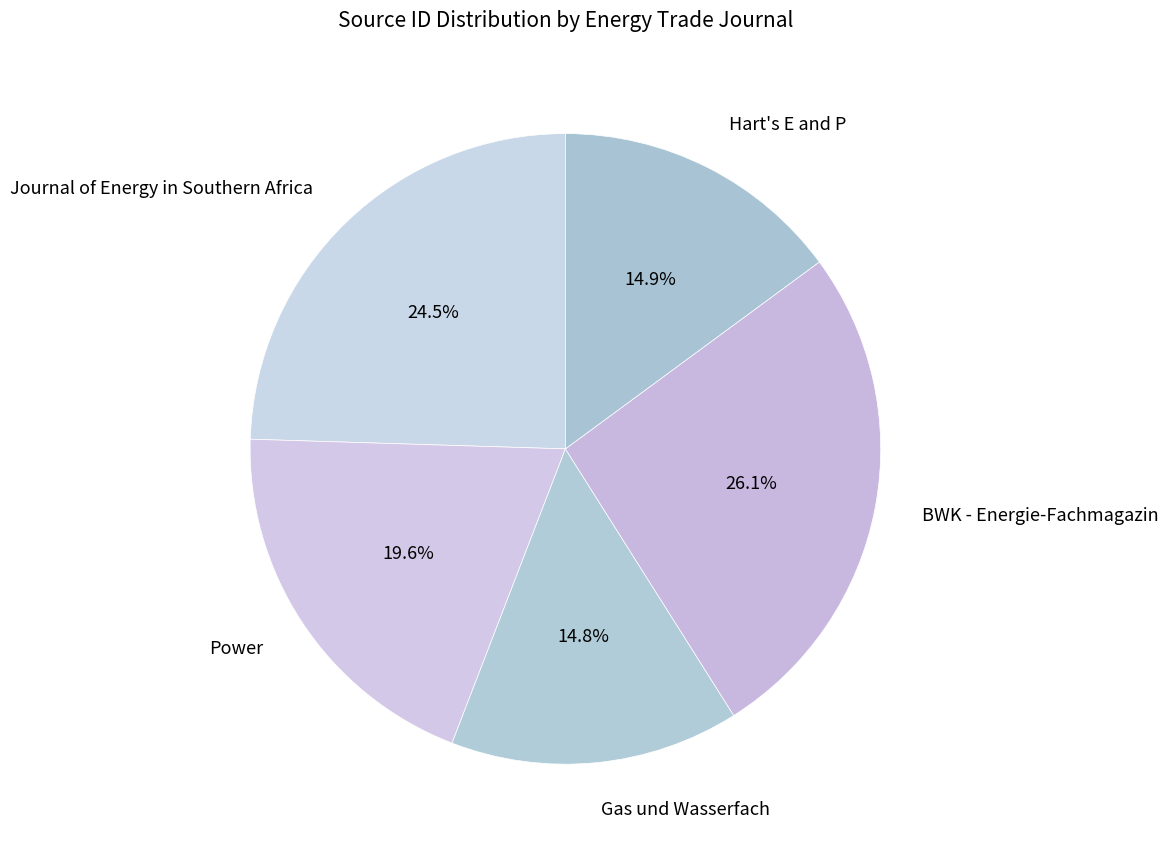

Which has a higher value, BWK - Energie-Fachmagazin or Journal of Energy in Southern Africa?

BWK - Energie-Fachmagazin